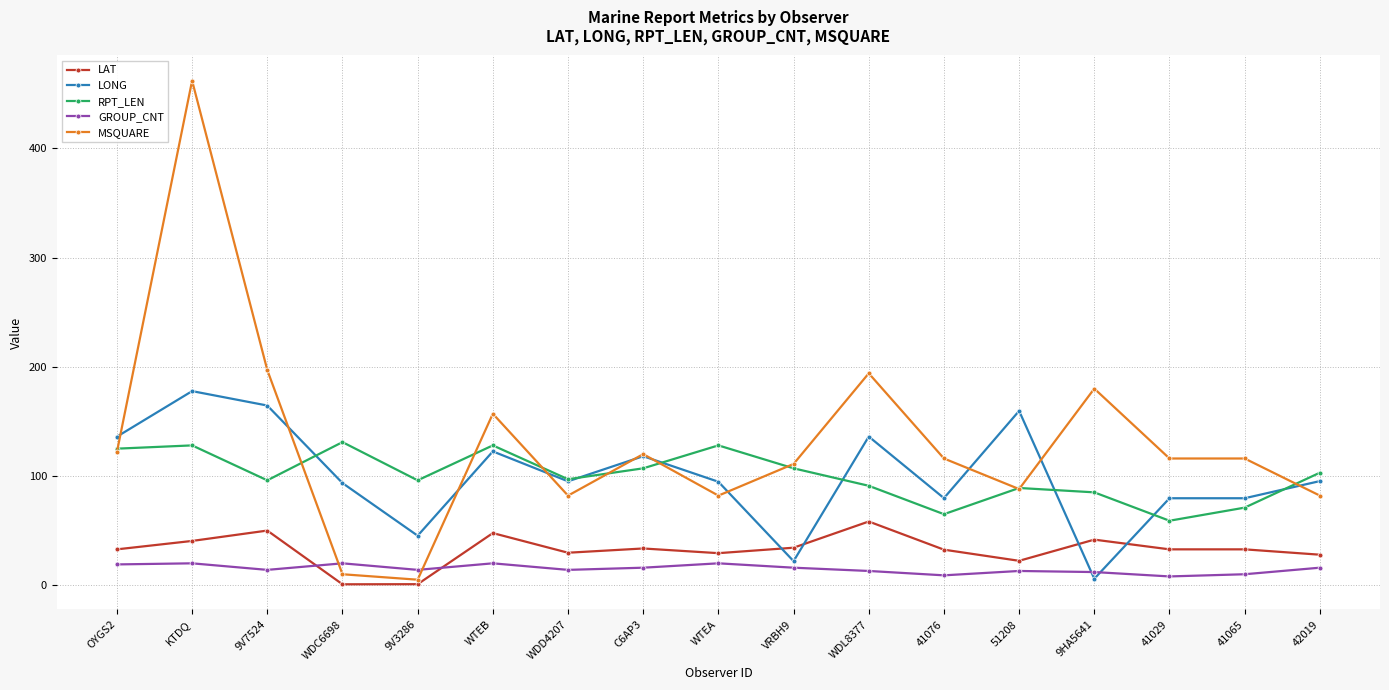

Rank the series by their maximum value, from lowest to highest.

GROUP_CNT, LAT, RPT_LEN, LONG, MSQUARE